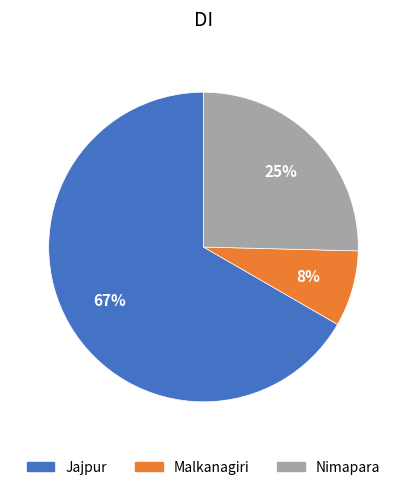

Count the number of slices in the pie.

3